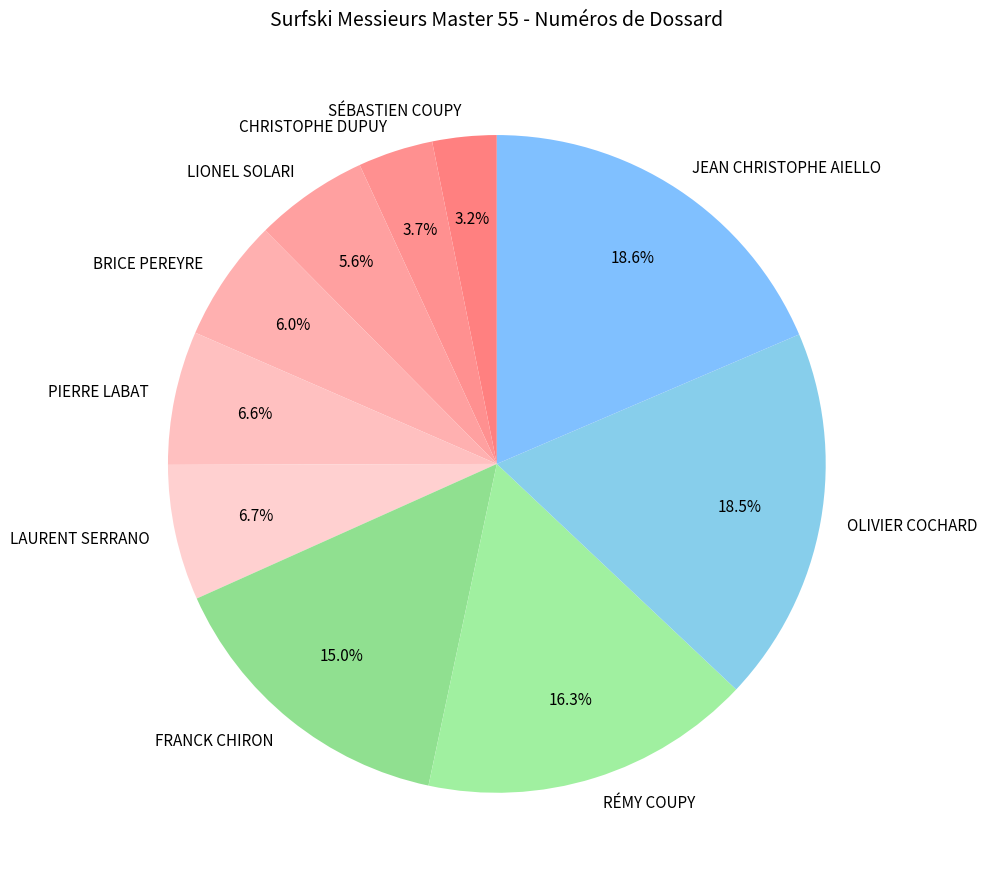

To the nearest percent, what percentage of the pie is JEAN CHRISTOPHE AIELLO?

19%